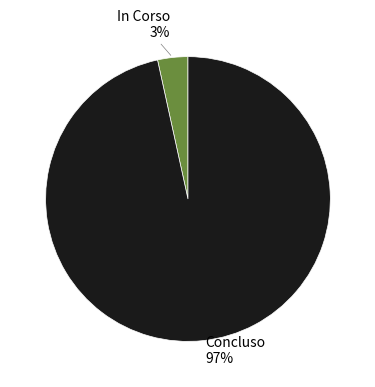

Does any single category account for the majority?

Yes